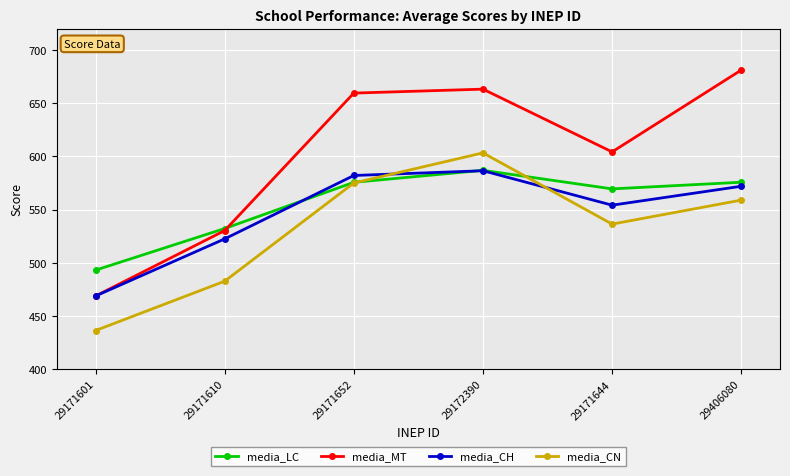

True or false: media_MT and media_CN cross at least once.

False